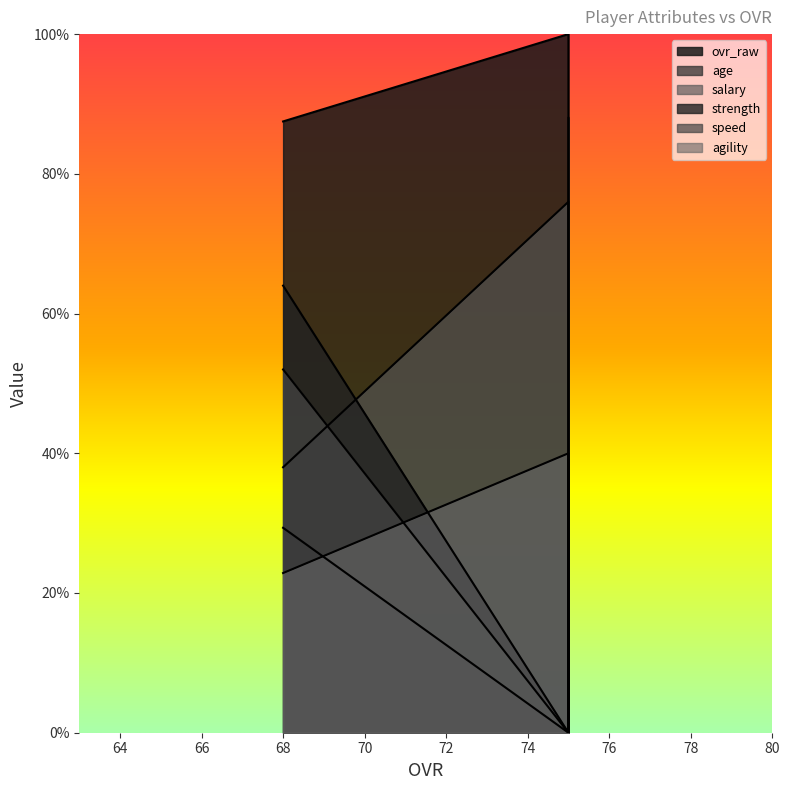

What is the sum of the agility values at 68 and 75?

22.9